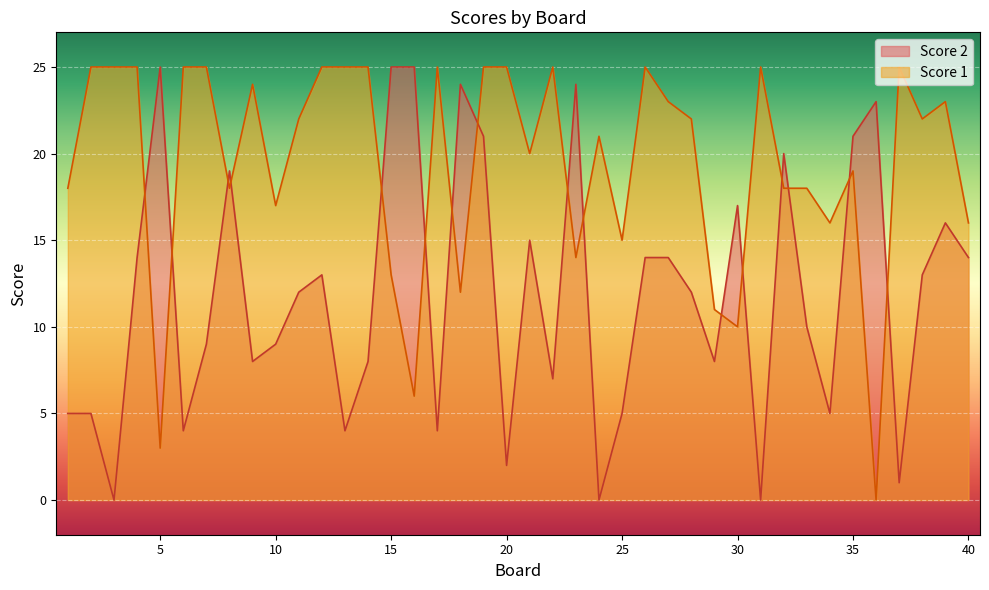

What is the difference between the highest and lowest values at 13?

21